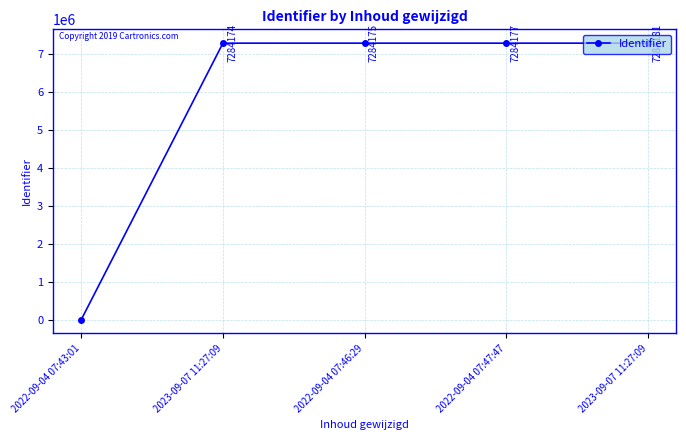

Does the chart have visible grid lines?

Yes